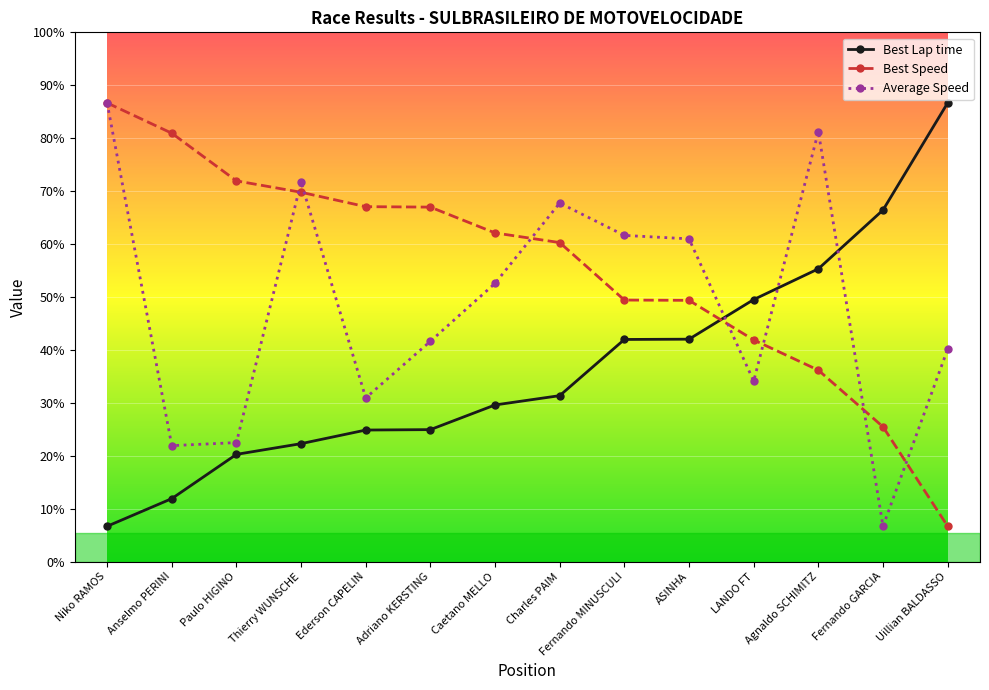

Is this an area chart (filled region under the line)?

No